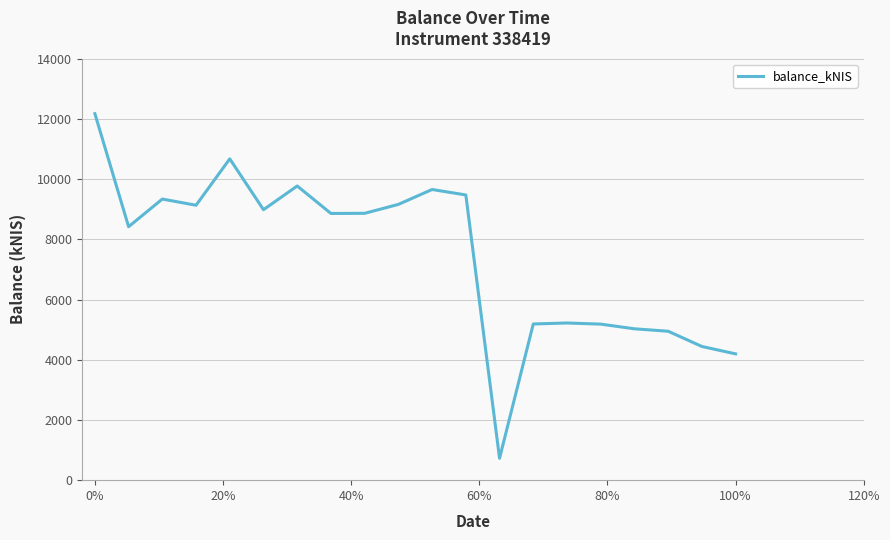

What is the difference between the maximum and minimum values?

11454.4